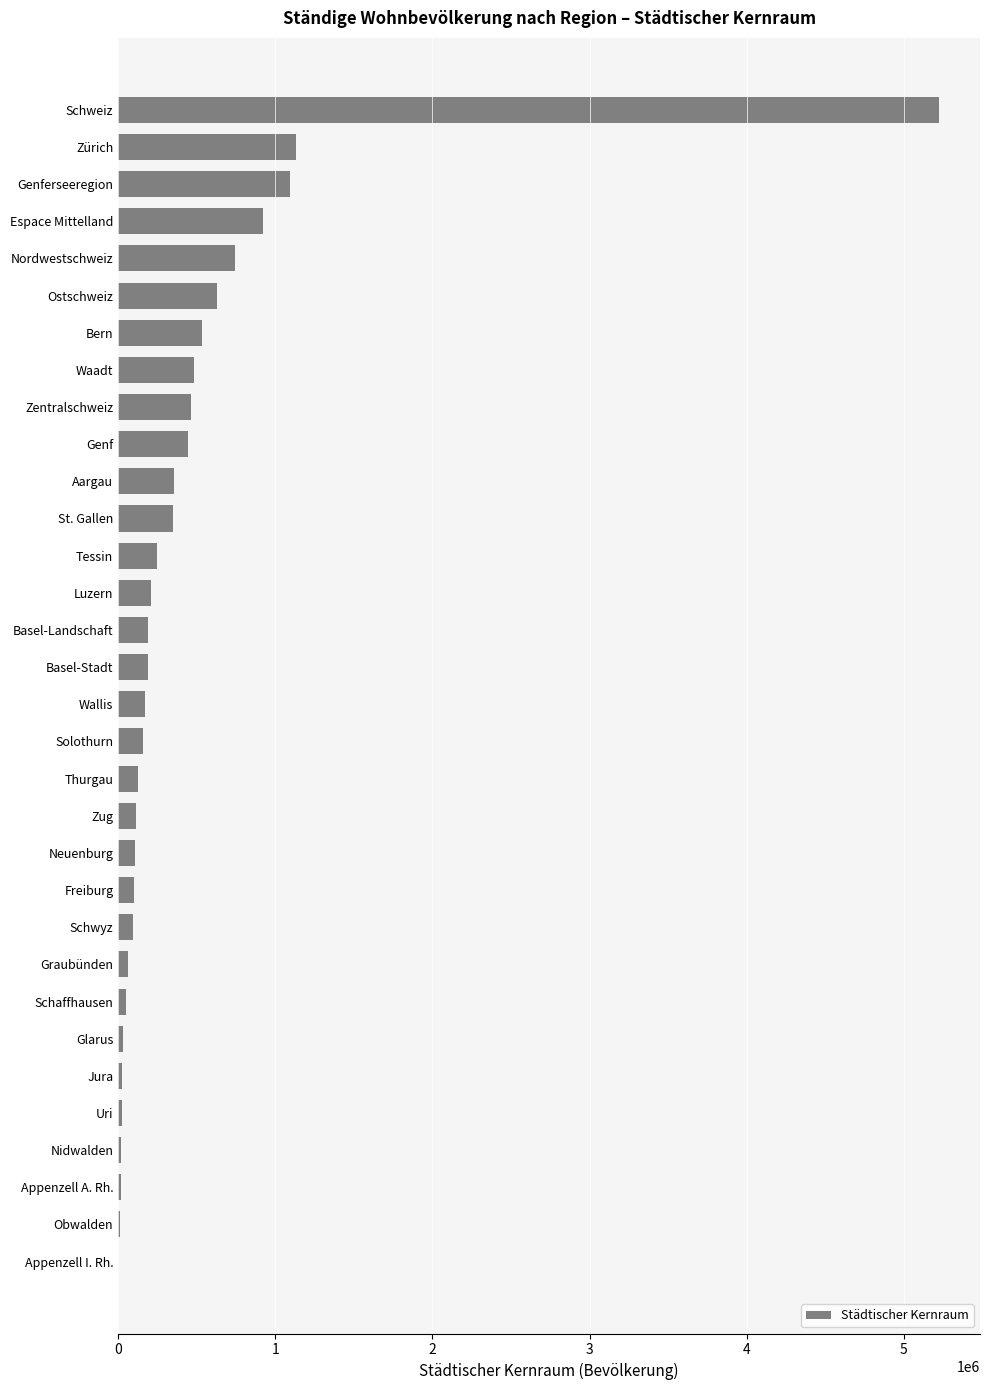

Which has a higher value, Nidwalden or Tessin?

Tessin